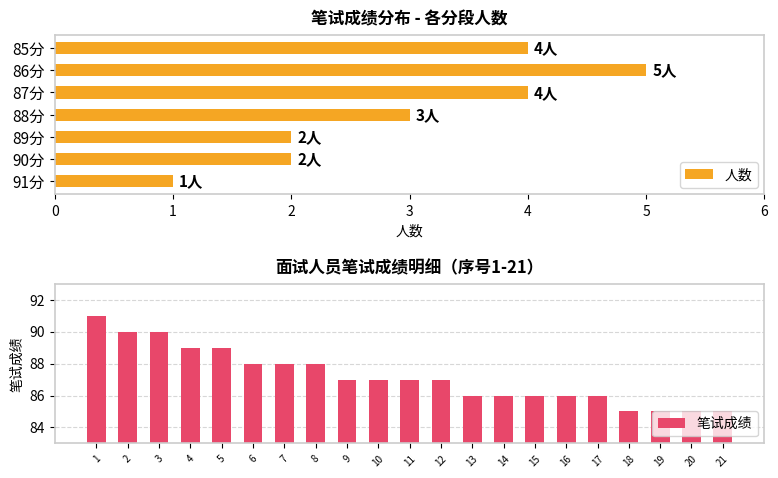

Where is the data nearest to the value 88?

6